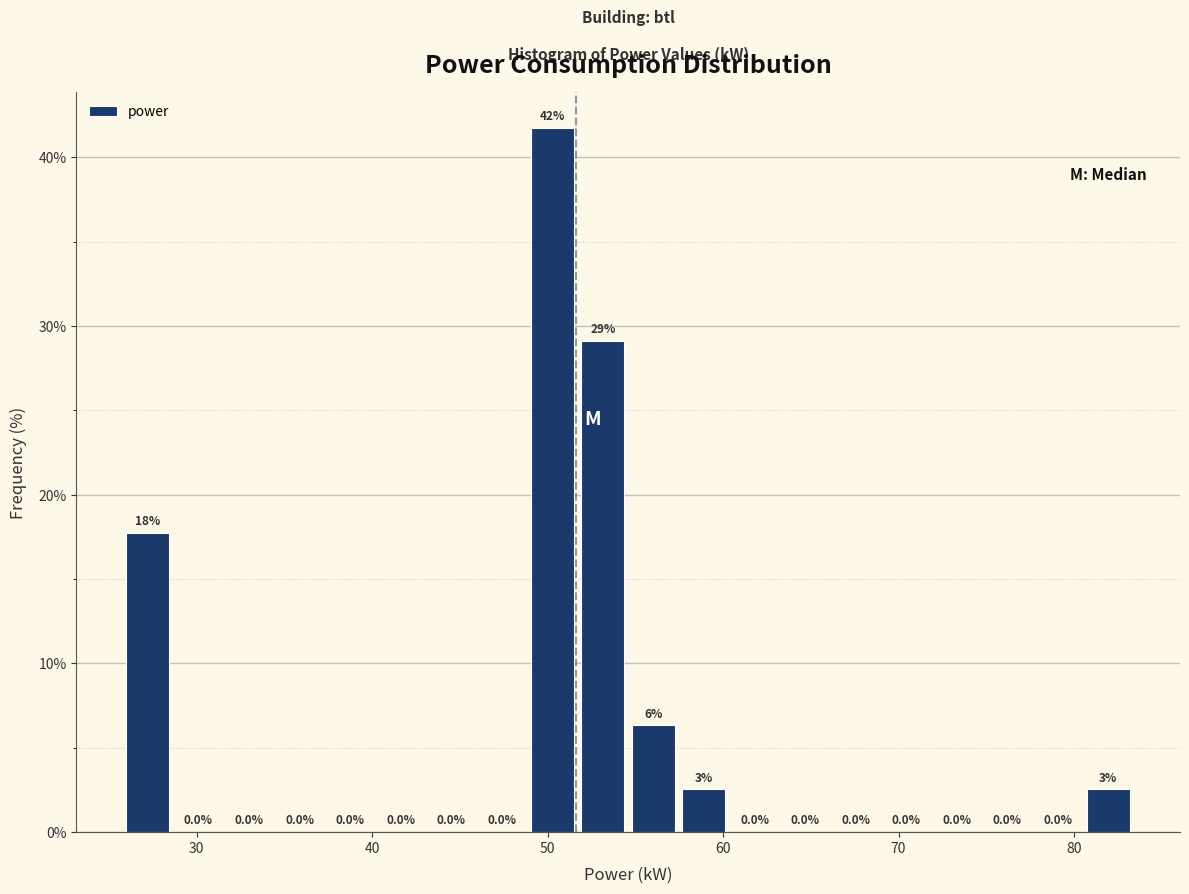

Read against the x-axis, roughly where is the centre of the tallest bar?

50